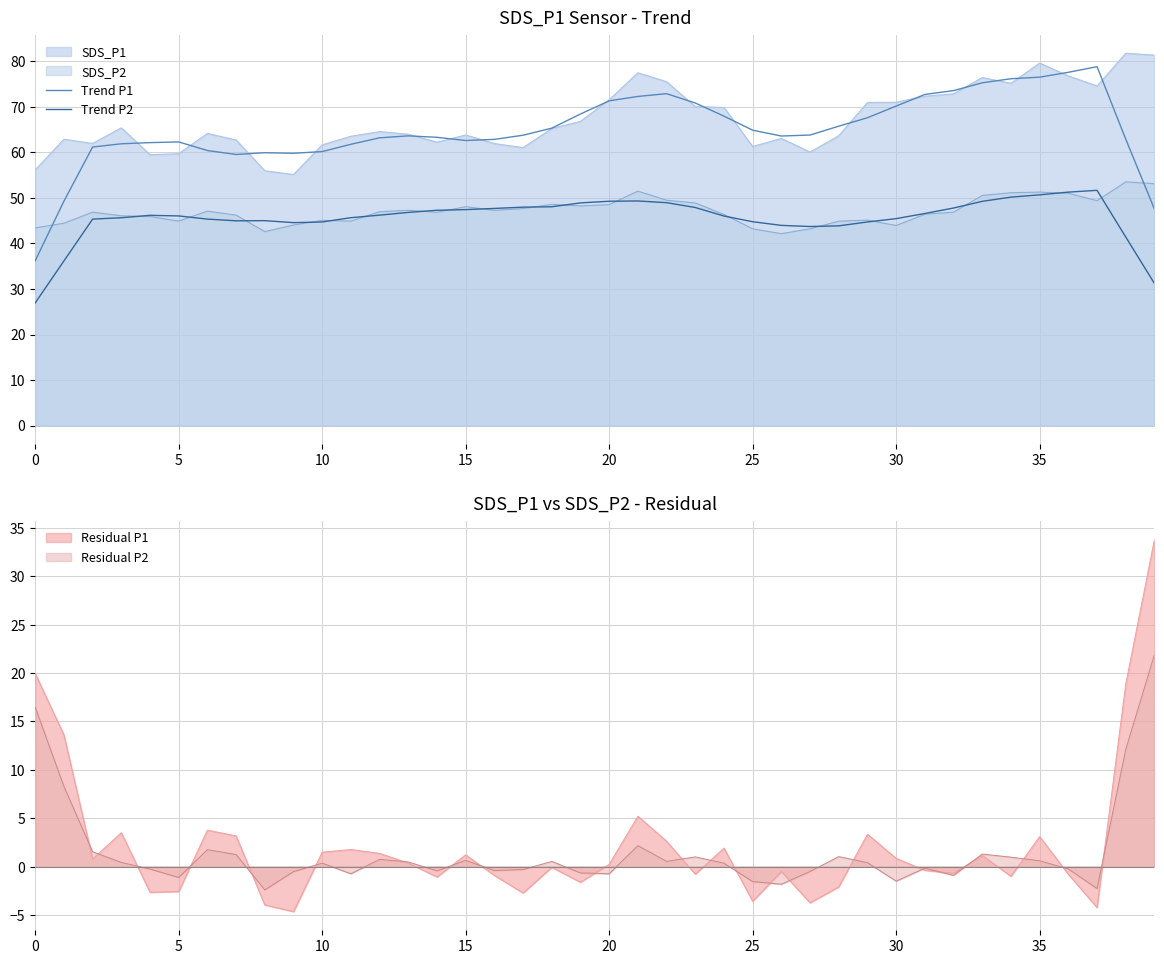

Count the number of categories in the chart.

40